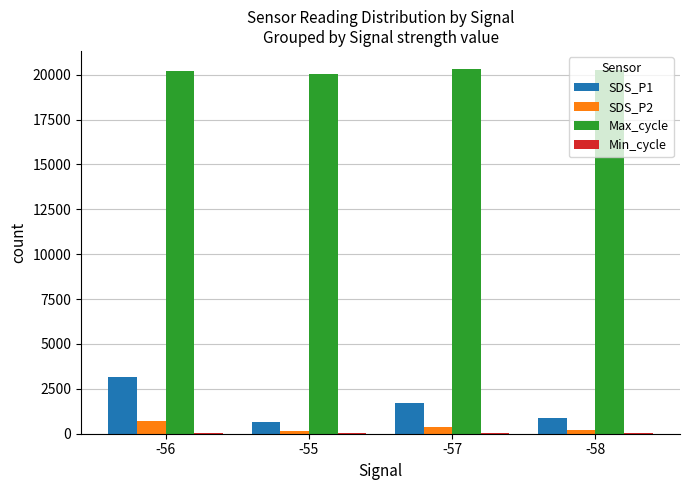

What is the sum of all SDS_P1 values?

6414.3